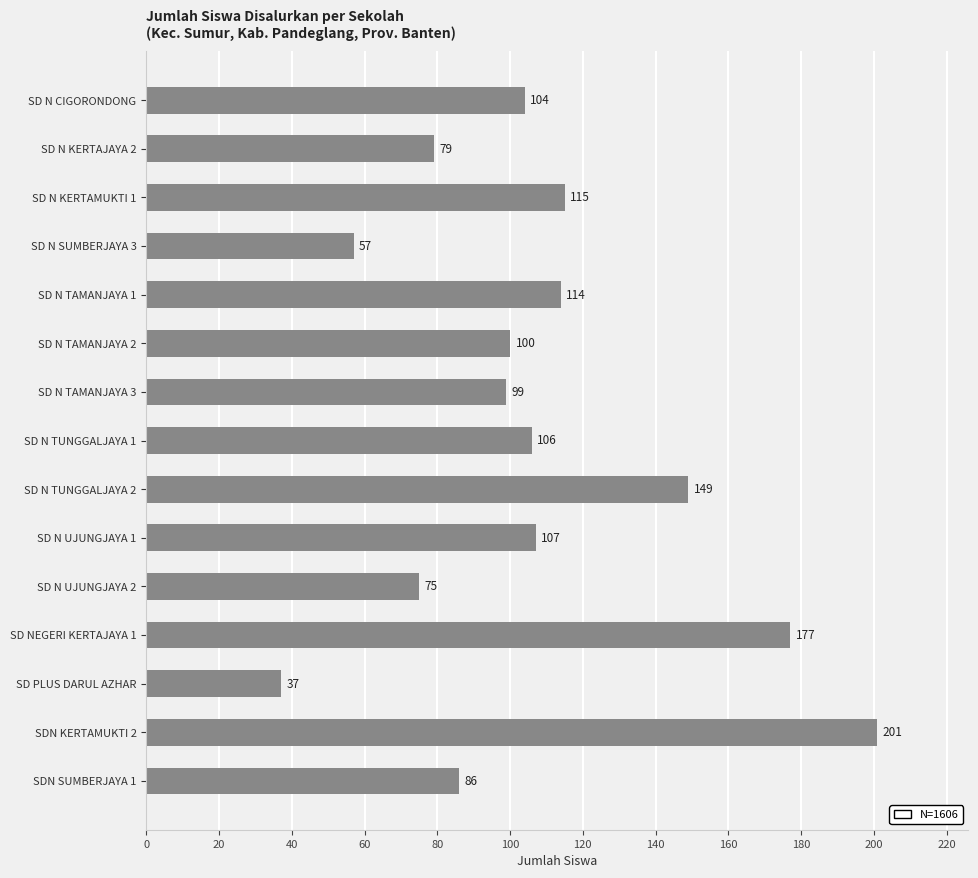

How many series are shown in this chart?

1